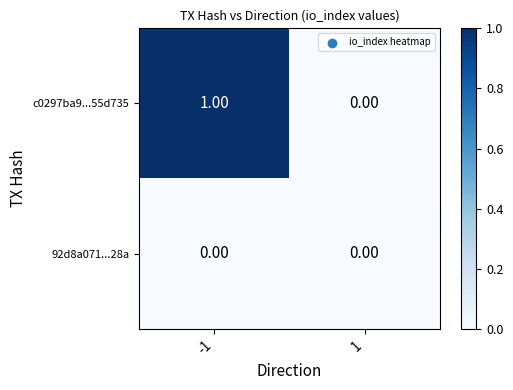

Which series has the largest range (max minus min)?

c0297ba9...55d735